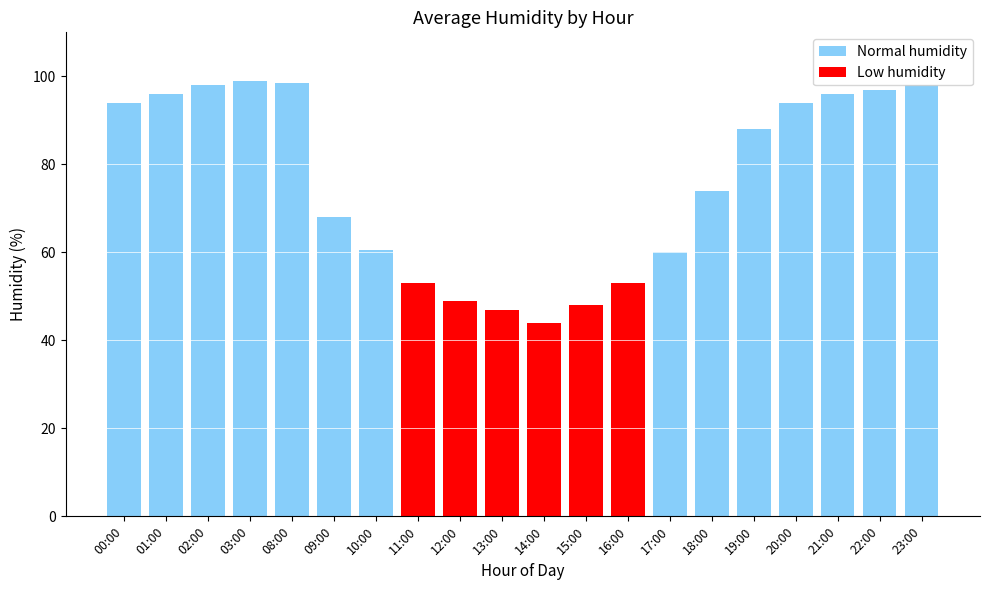

What is the sum of the values at 21:00 and 09:00?

164.0